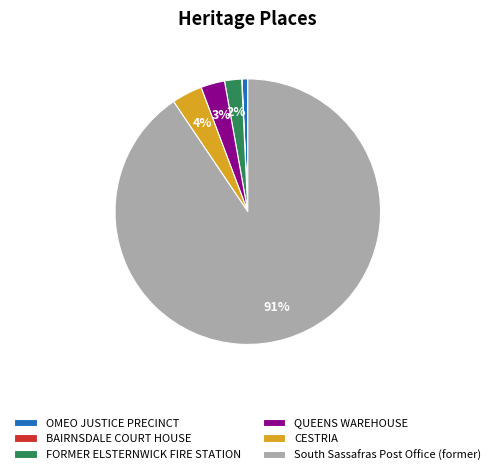

To the nearest percent, what is the average slice percentage?

17%